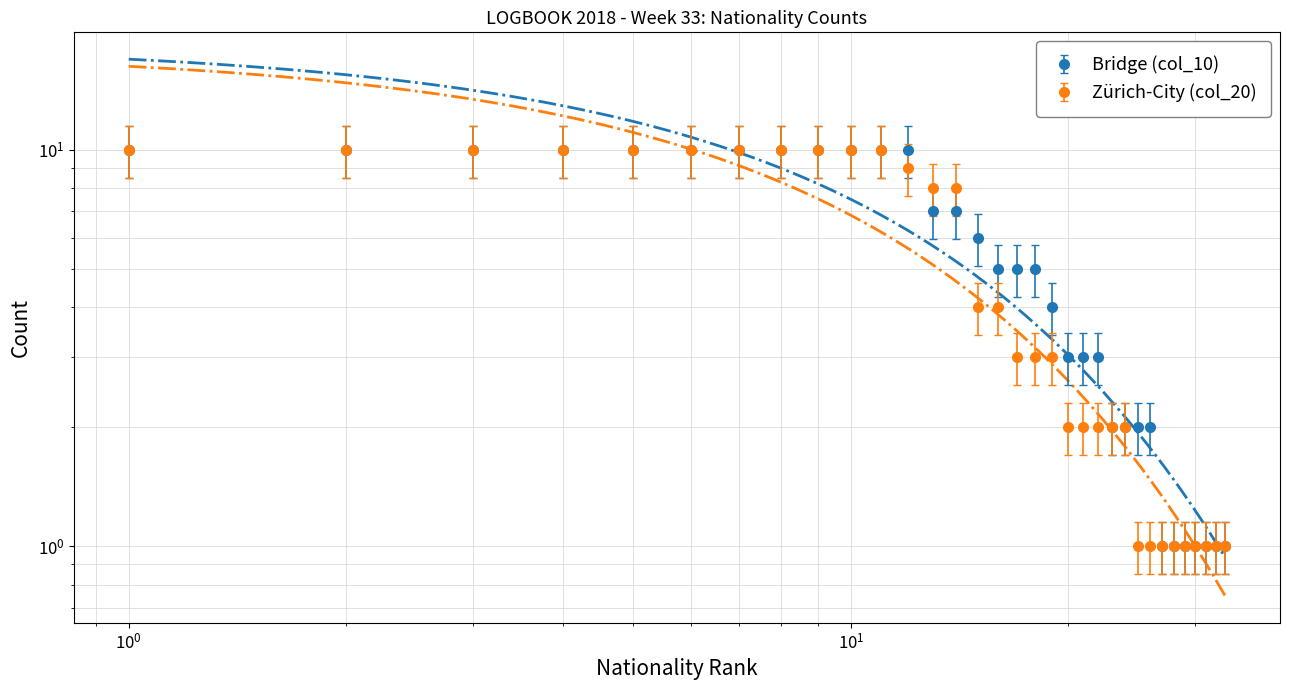

How many data points does each series have?

33